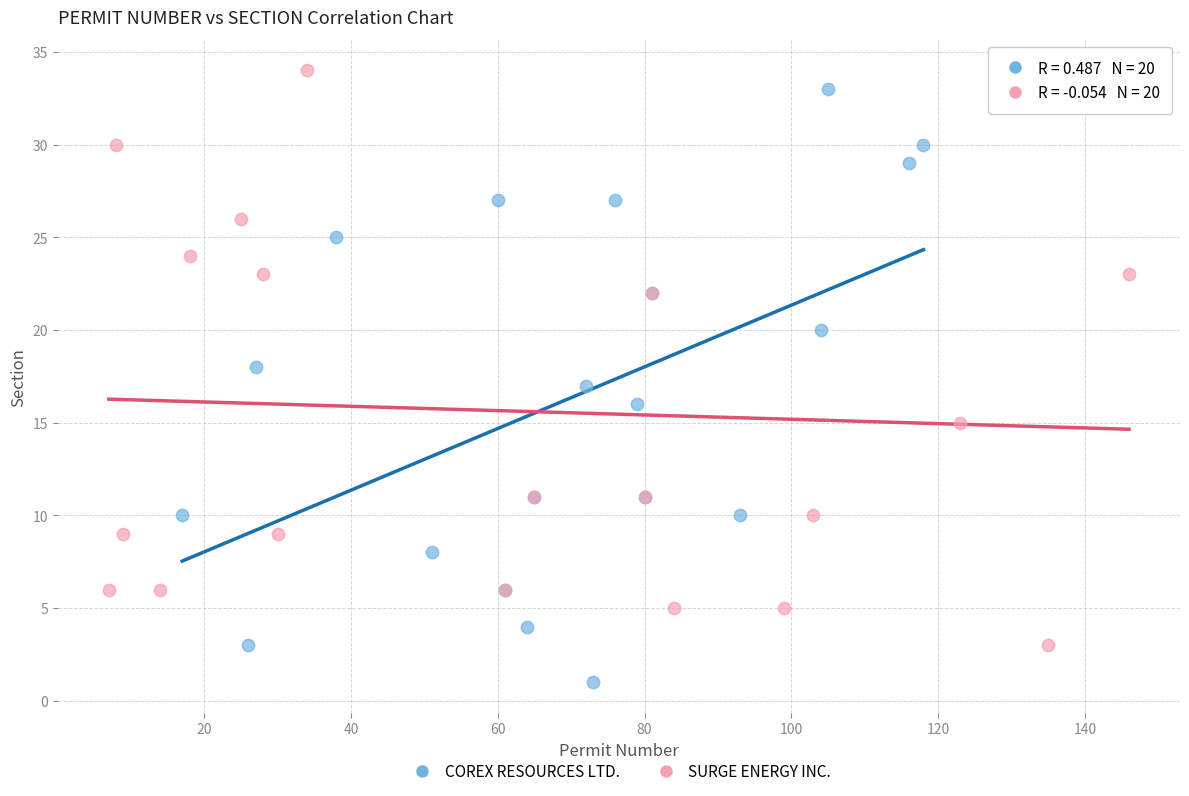

Which series has the widest spread of Y values?

COREX RESOURCES LTD.